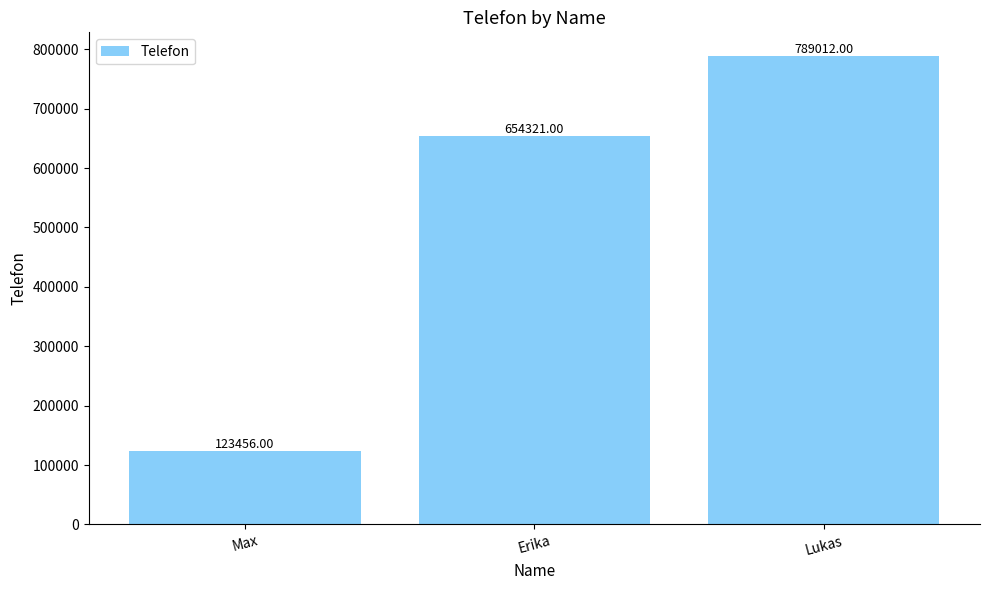

How many bars are there in total?

3